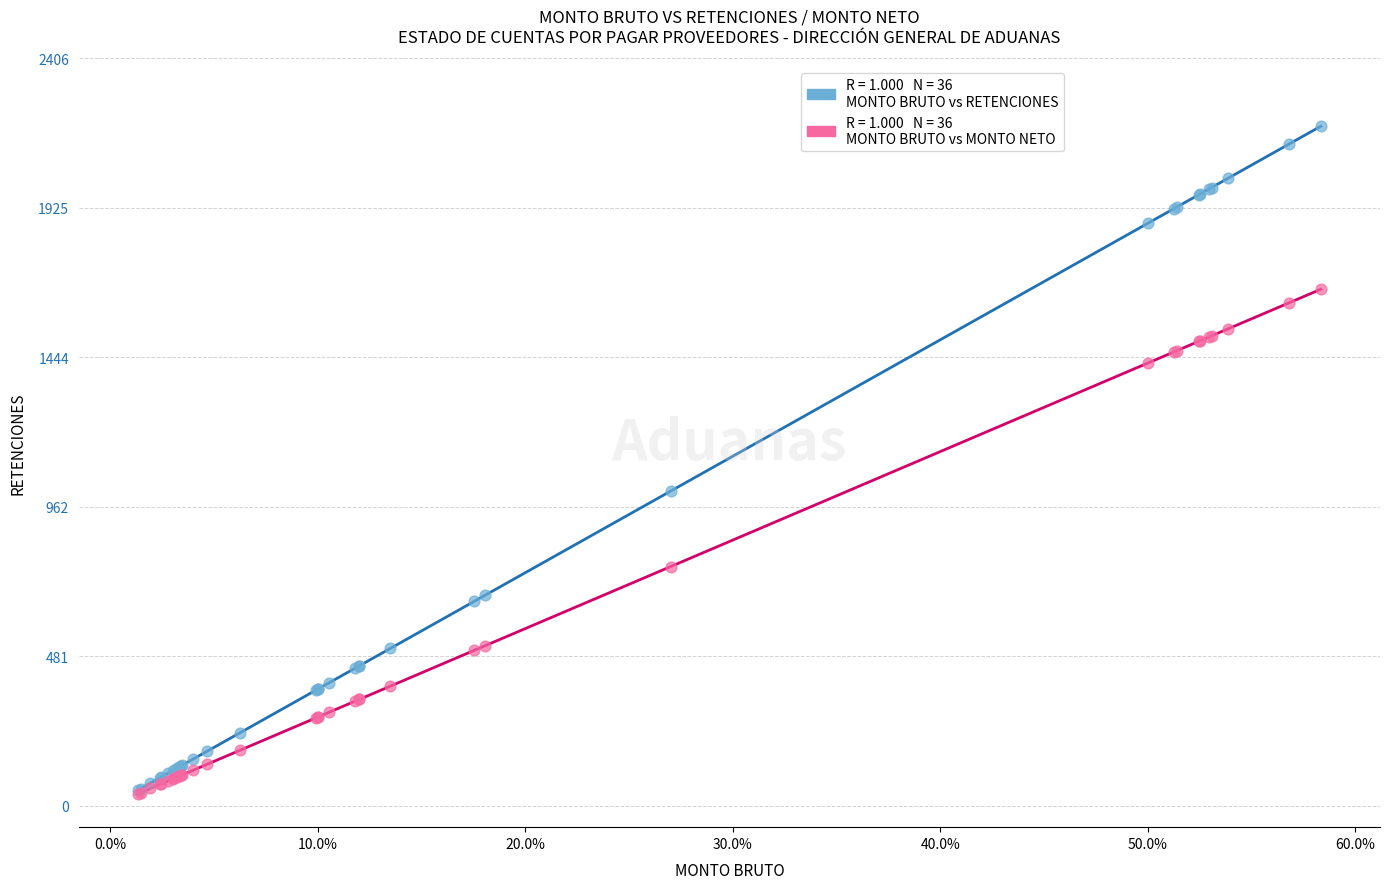

Across all series, what Y value is closest to 1112?

1012.5